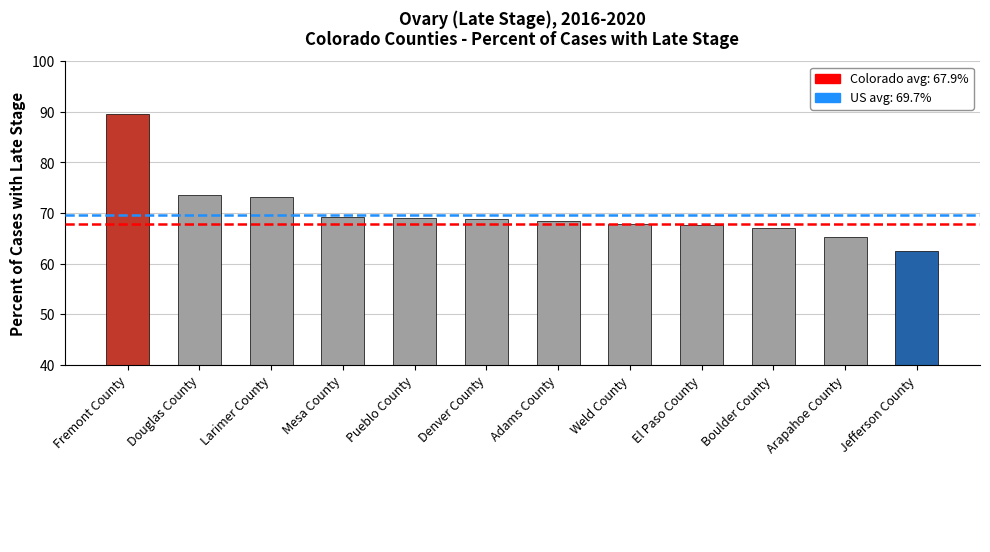

Are the bars grouped side by side (vs. stacked)?

No